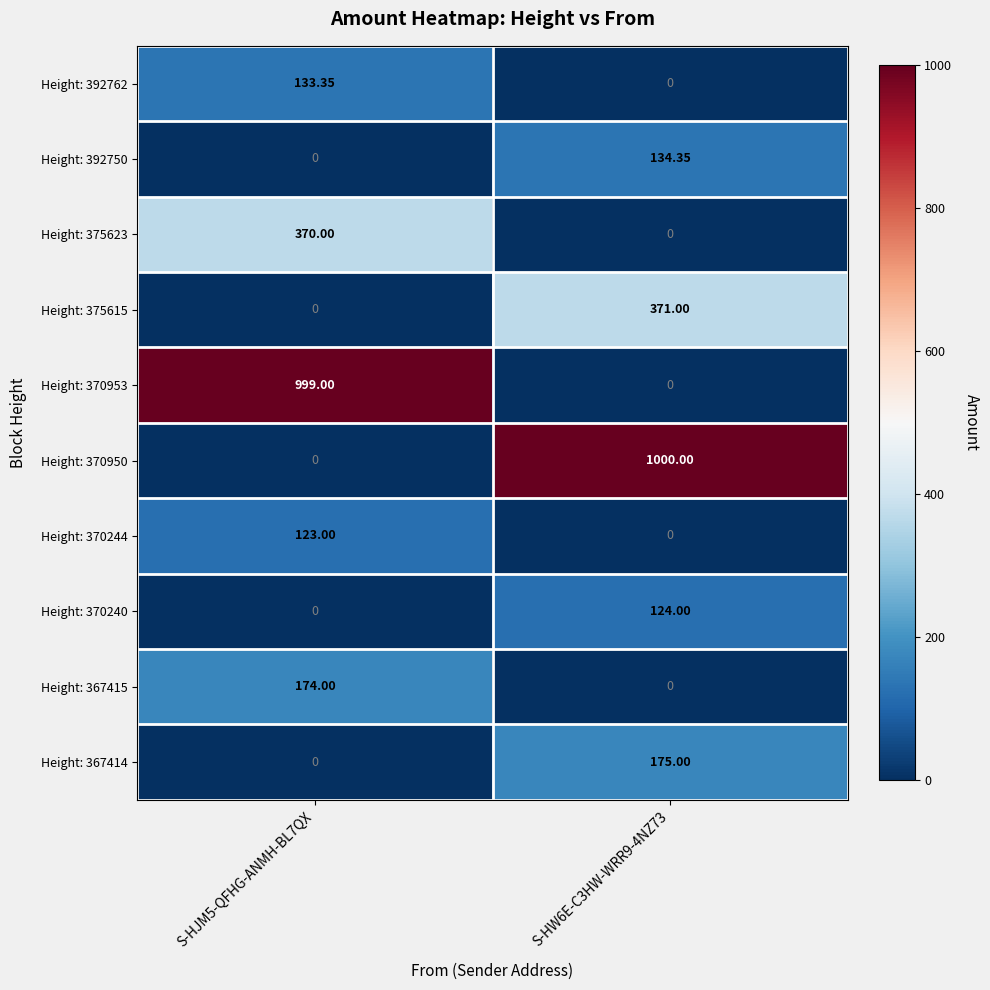

How many distinct data groups are displayed?

10